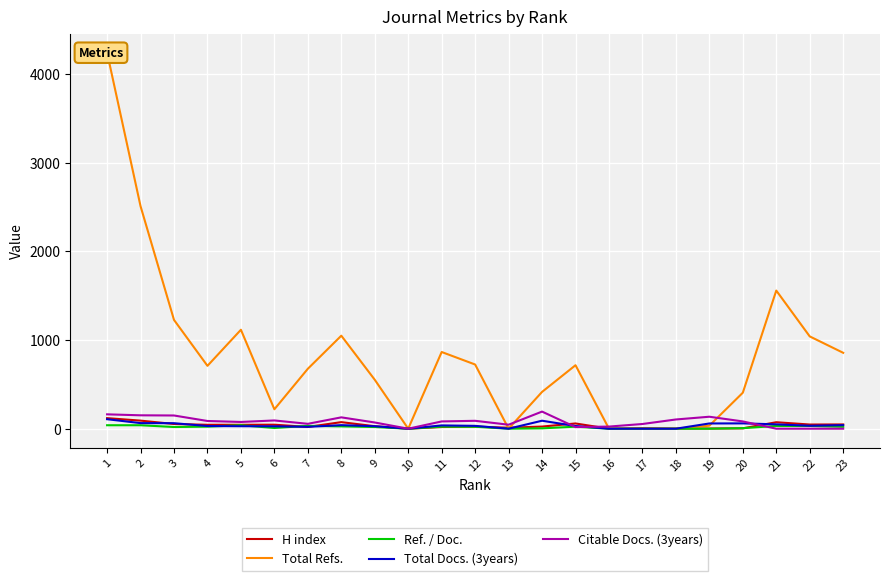

At which category is the sum across all series the highest?

1